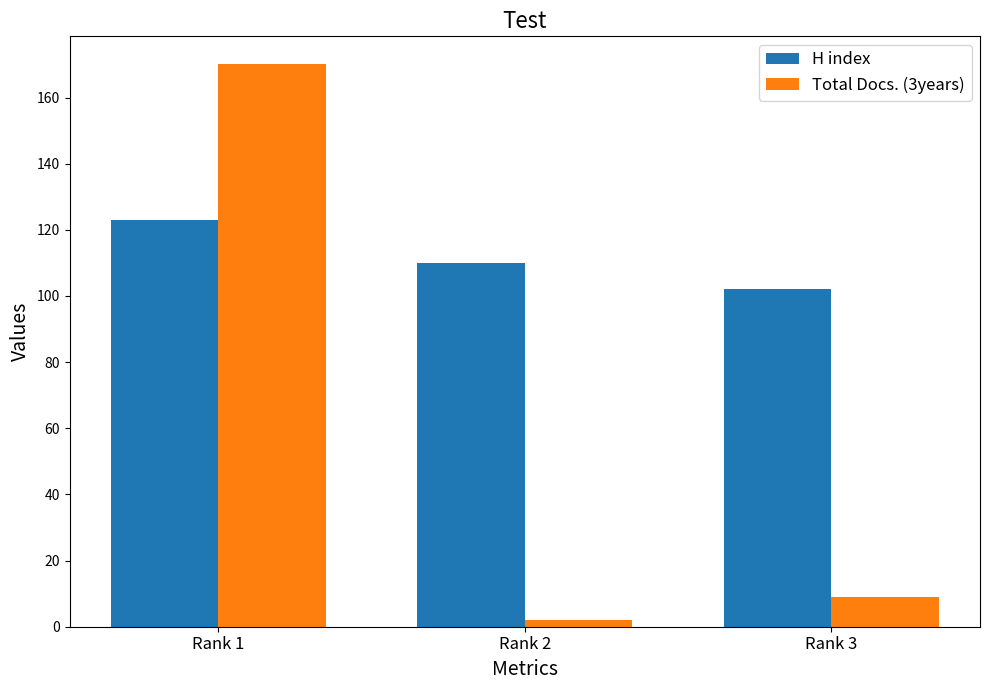

What is the average value of the Total Docs. (3years) series?

60